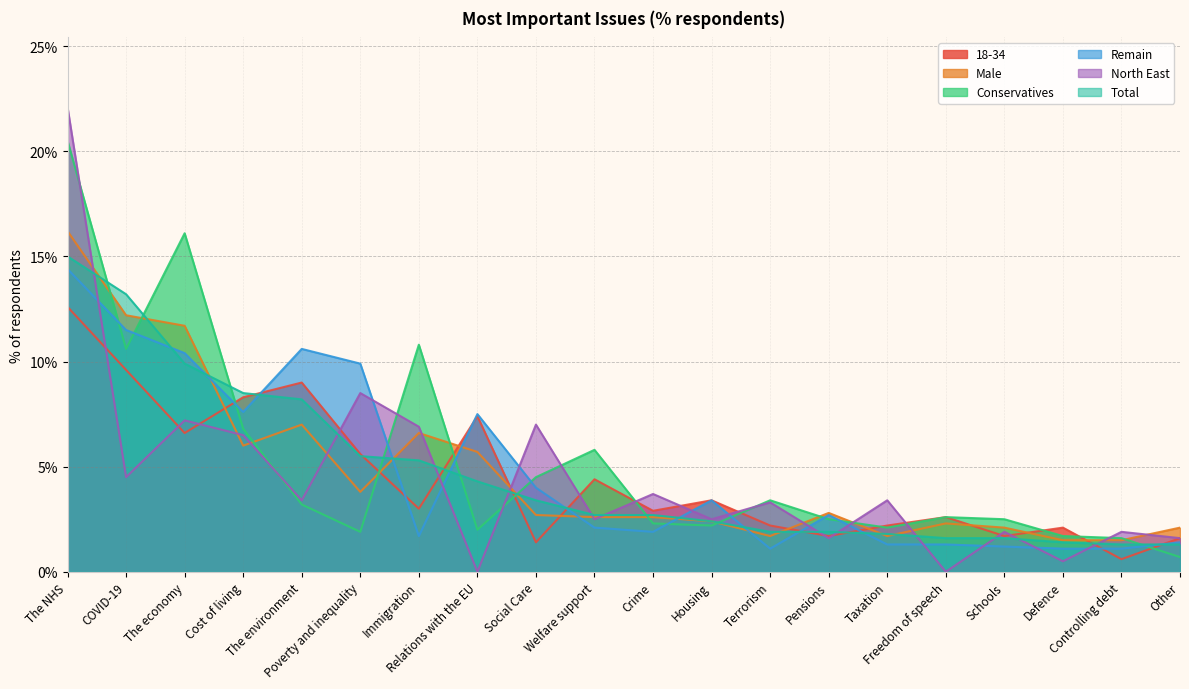

What position from the right is Cost of living?

17